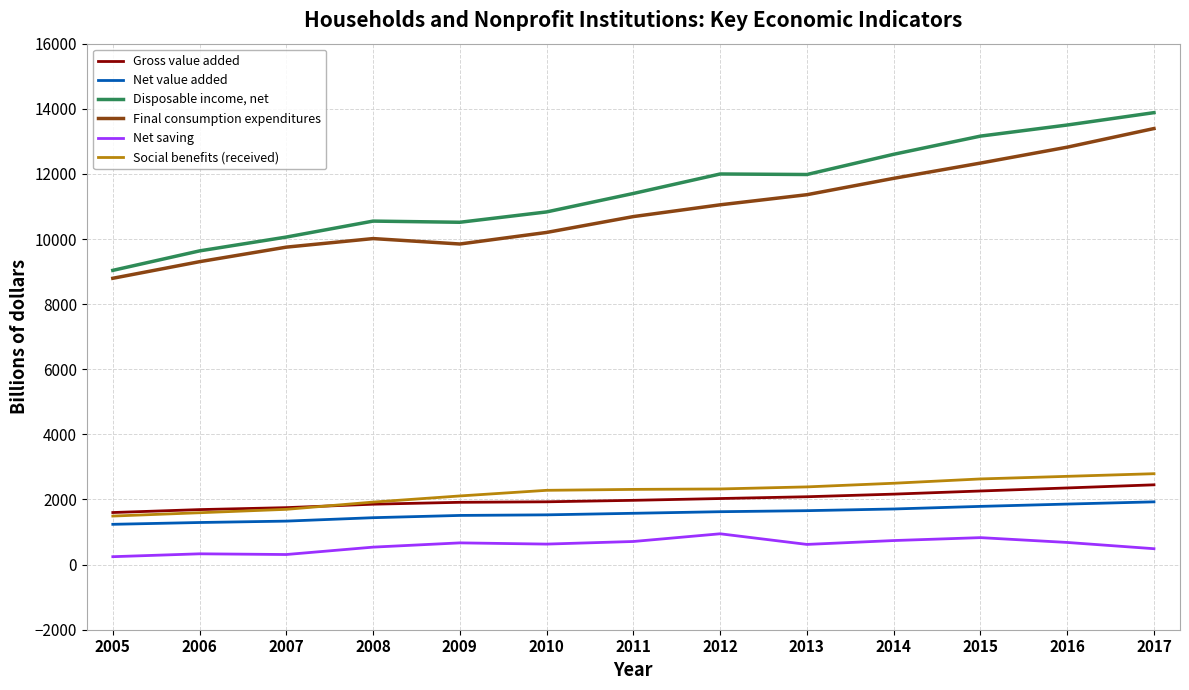

True or false: Social benefits (received) and Final consumption expenditures intersect in this chart.

False